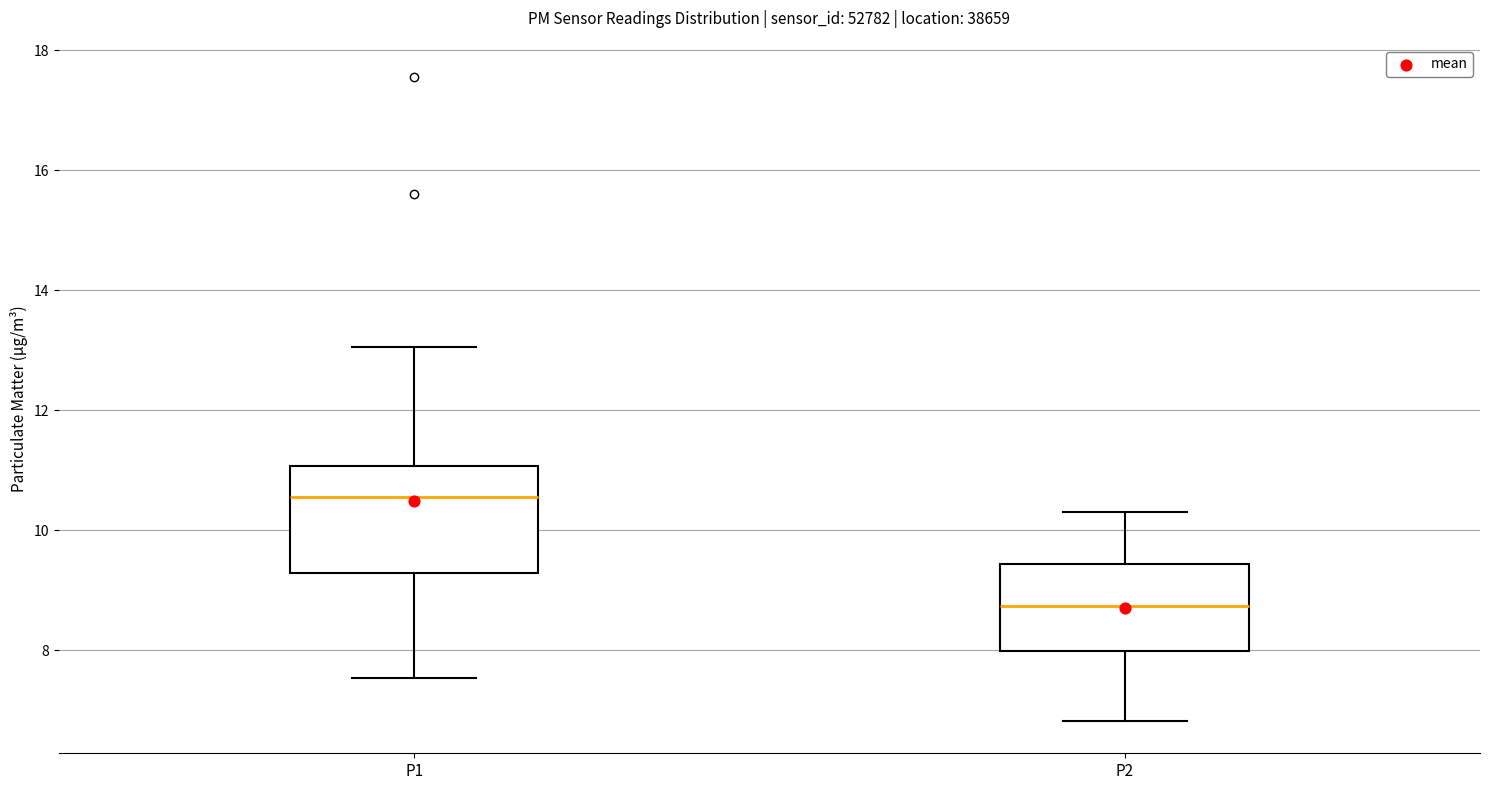

Where is the upper edge of the box for P1 on the y-axis? The values are not printed on the chart, so give them approximately, as read against the axis.

11.0